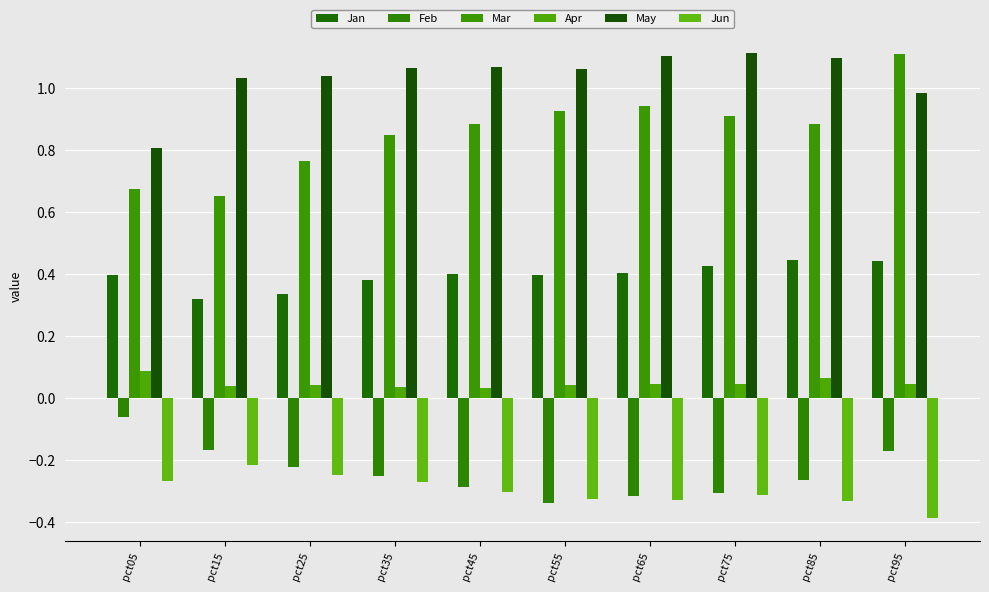

Rank the series by their maximum value, from highest to lowest.

May, Mar, Jan, Apr, Feb, Jun